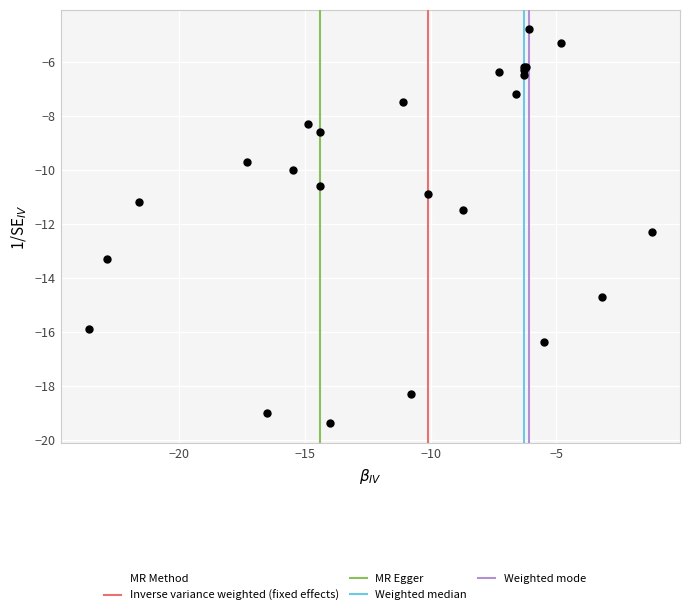

What Y value in the scatter plot is closest to -12?

-12.3